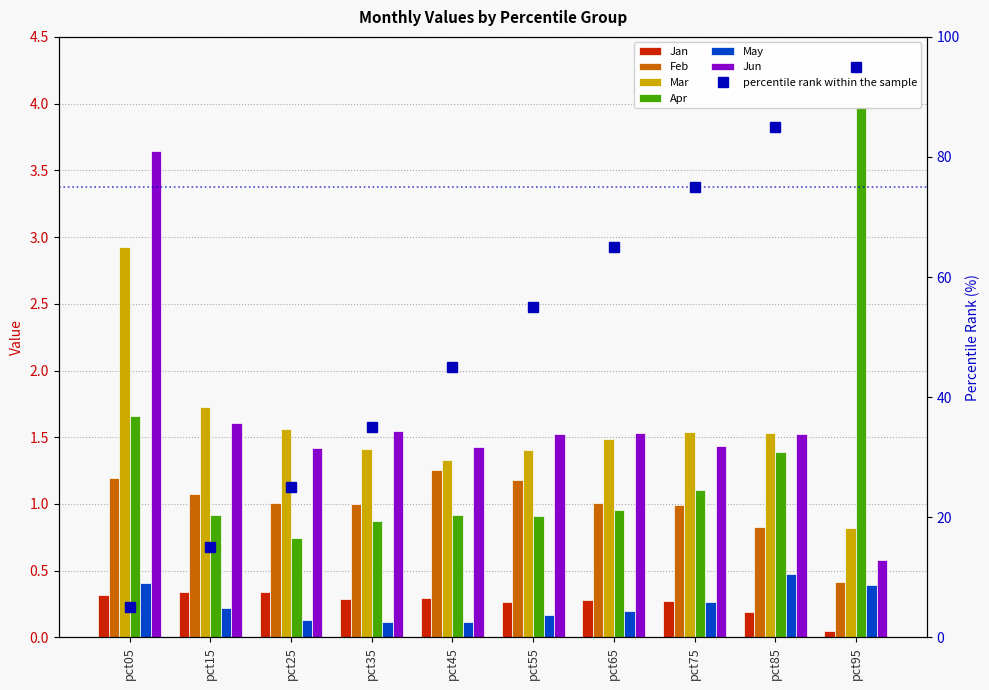

What is the value of the Jun bar at the 9th from the left?

1.5